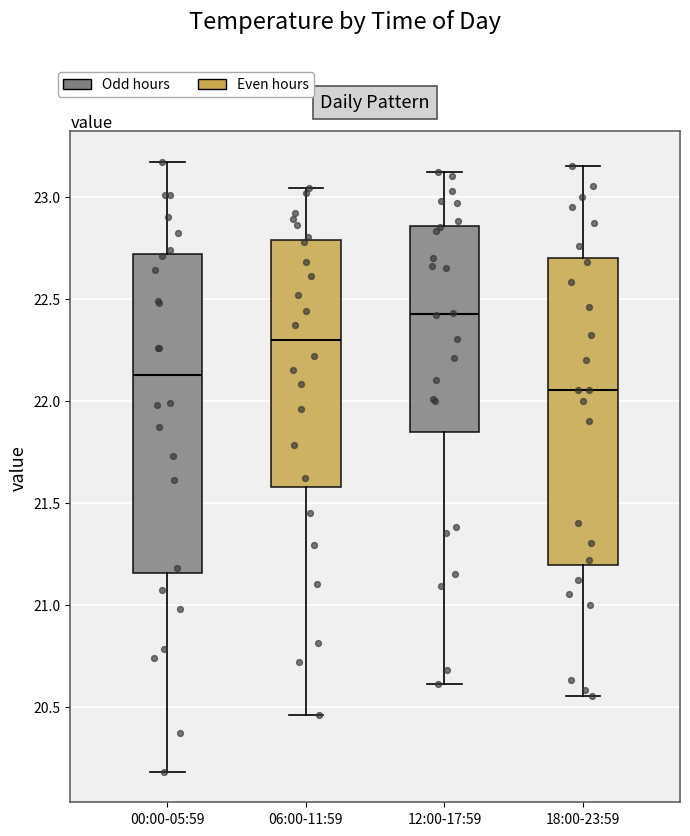

Which box's median line is the lowest?

18:00-23:59